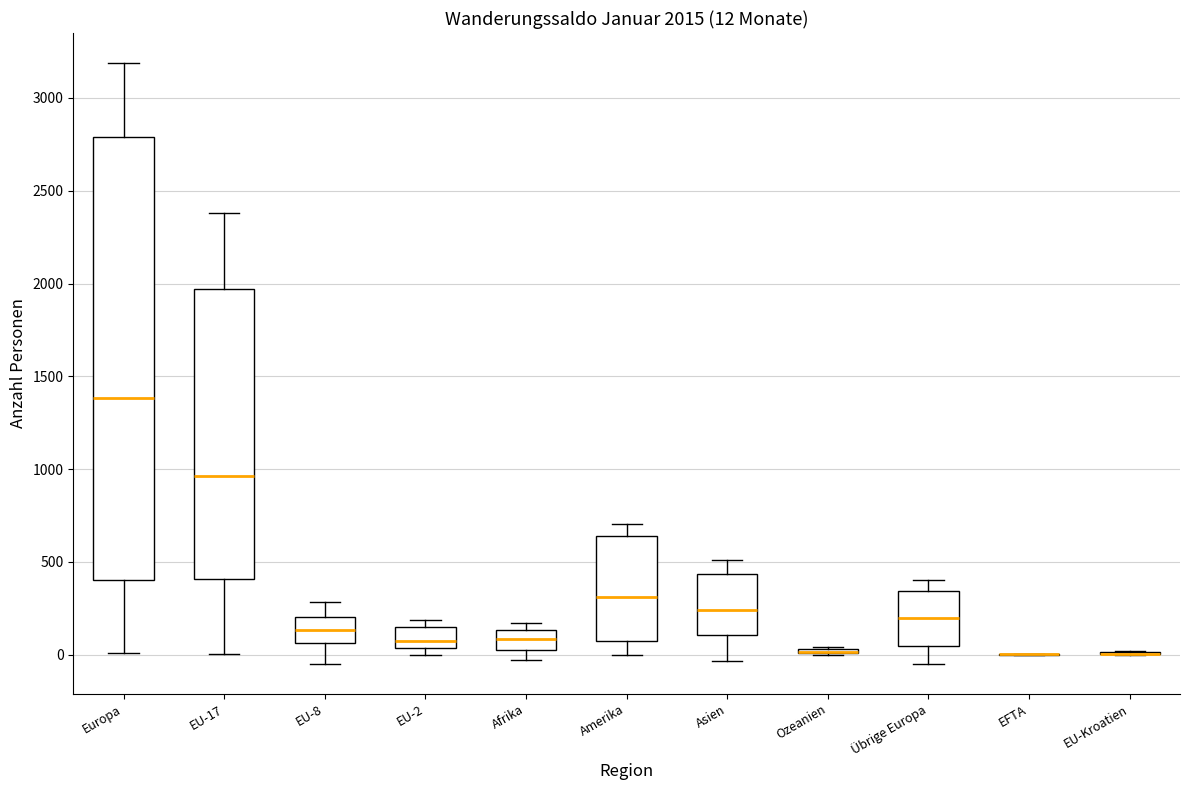

Comparing the boxes themselves (not the whiskers), which one is the tallest?

Europa